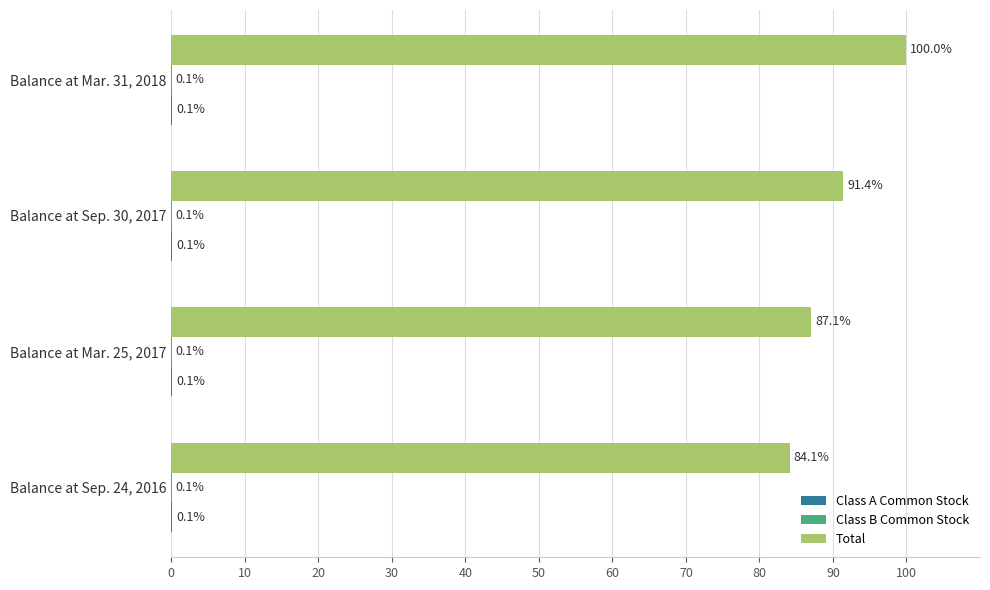

Between Balance at Sep. 24, 2016 and Balance at Mar. 25, 2017, which series saw the biggest shift?

Total